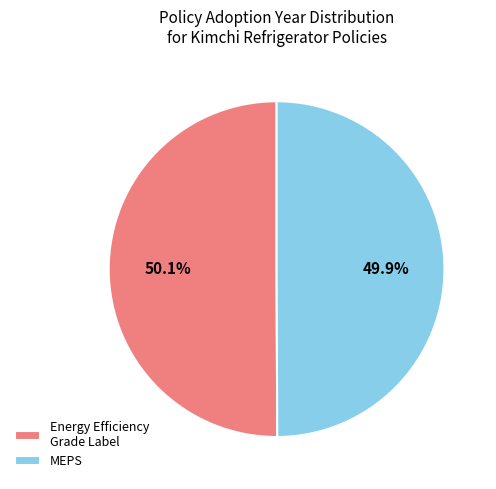

Does any single category account for the majority?

Yes